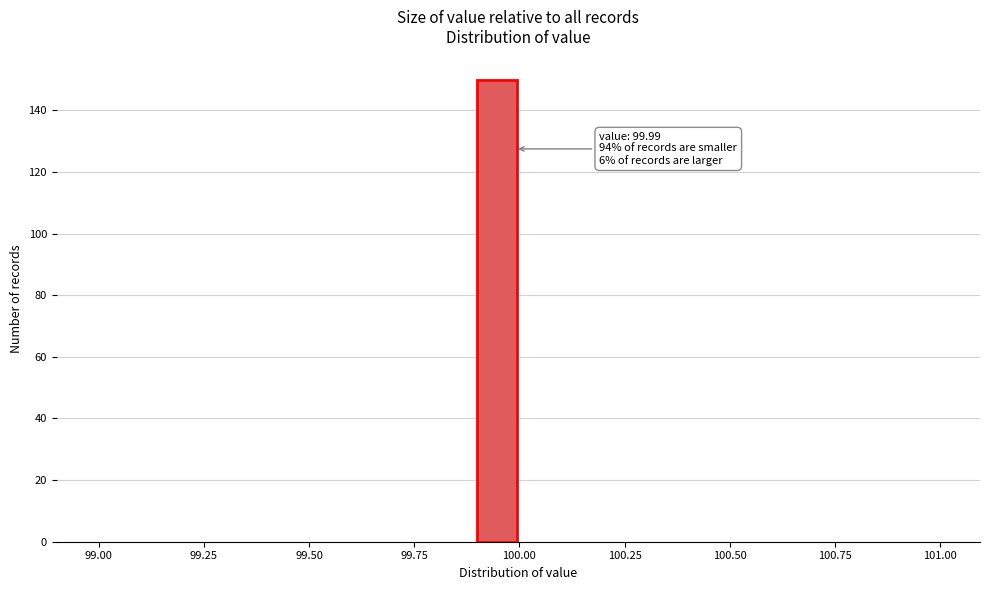

Around what value on the x-axis is the tallest bar? Give the approximate position of its centre, as read against the axis.

99.95